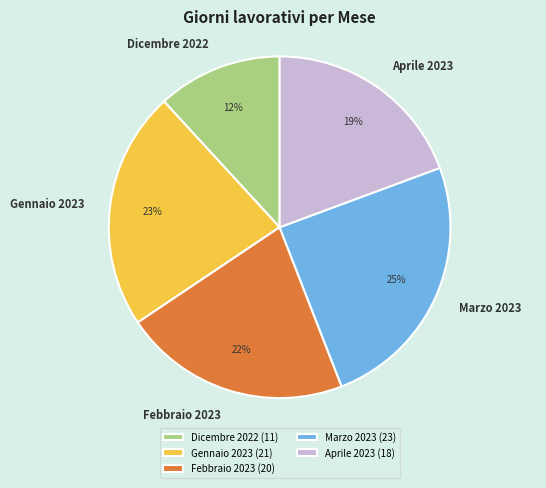

Count the number of slices in the pie.

5